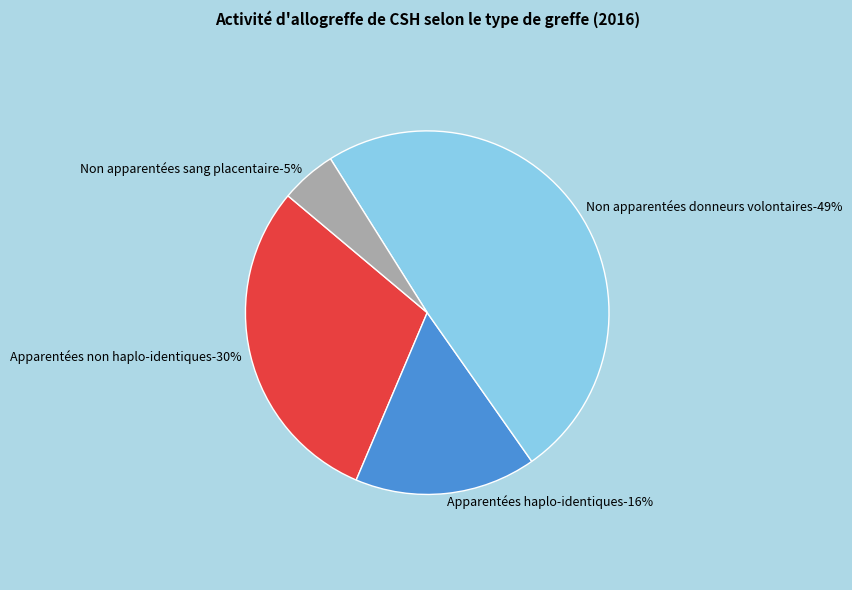

What is the total percentage of Non apparentées donneurs volontaires and Apparentées non haplo-identiques?

78.9%